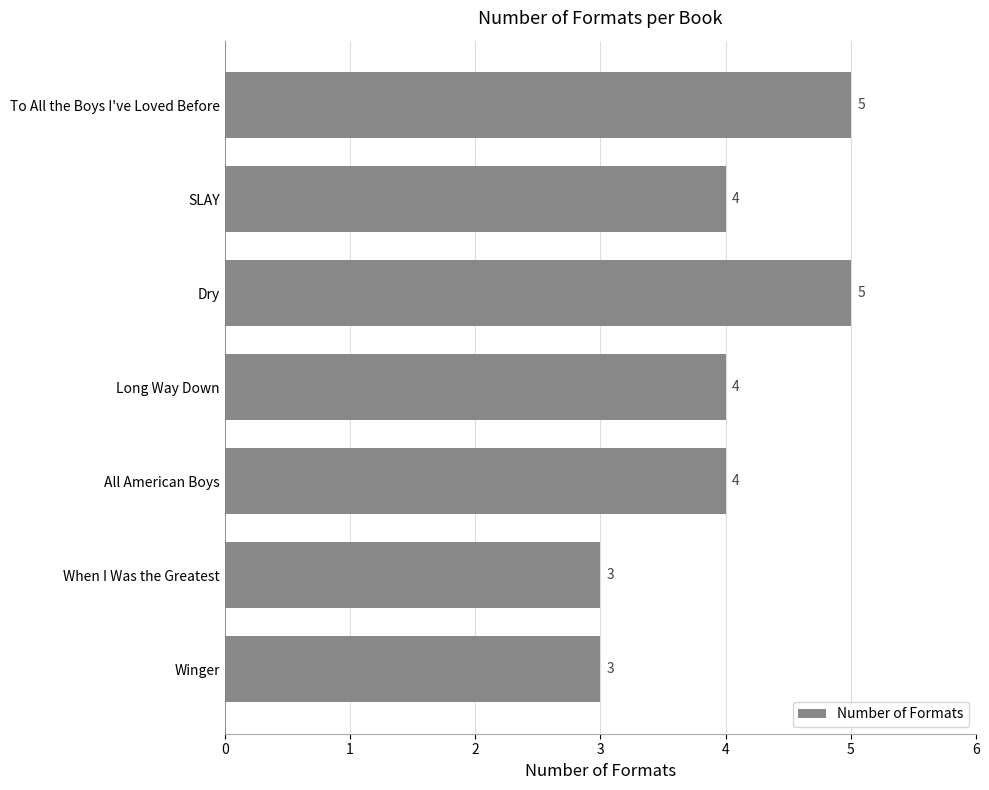

Approximately how many times larger is the value at Dry compared to To All the Boys I've Loved Before?

1.0